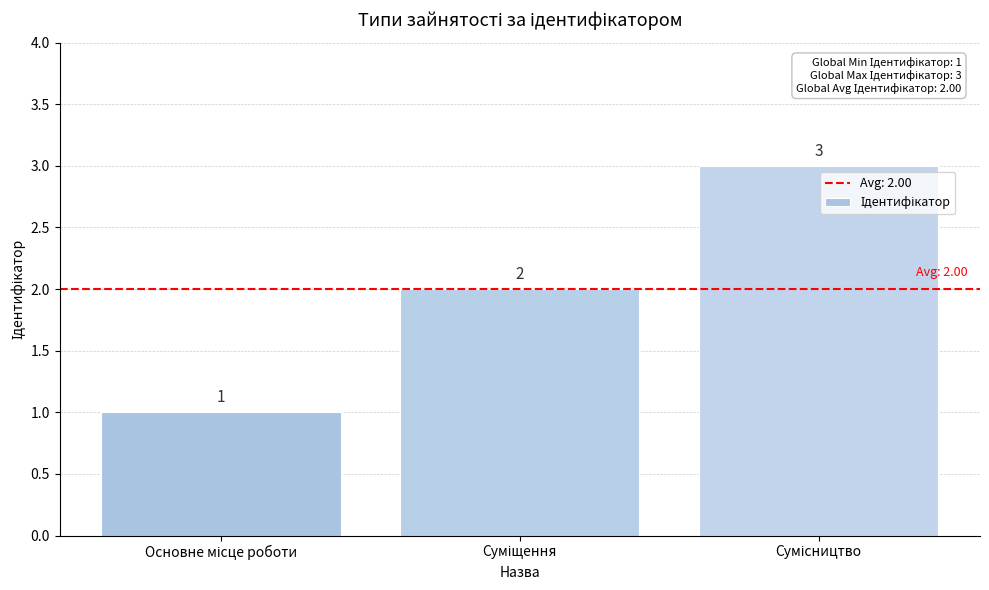

How many values are between 1 and 3?

3